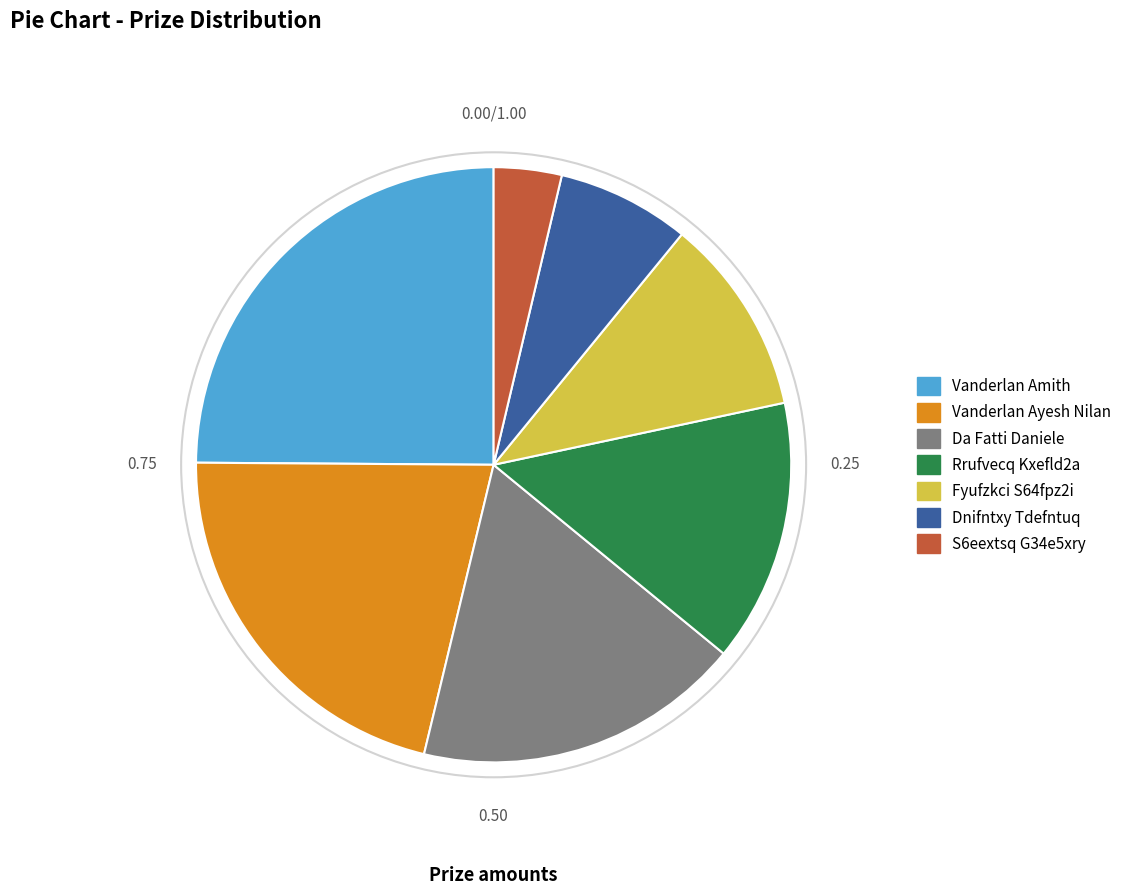

How many segments does this pie chart have?

7